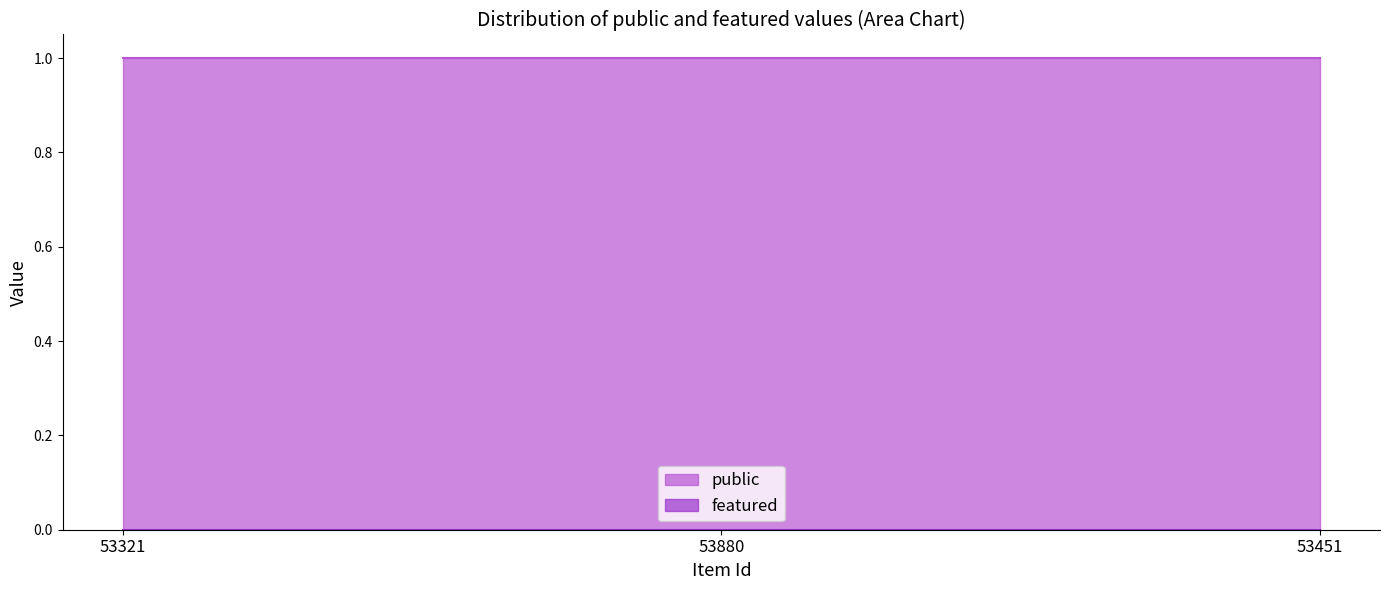

At 53321, list the series in order from smallest to largest.

featured, public